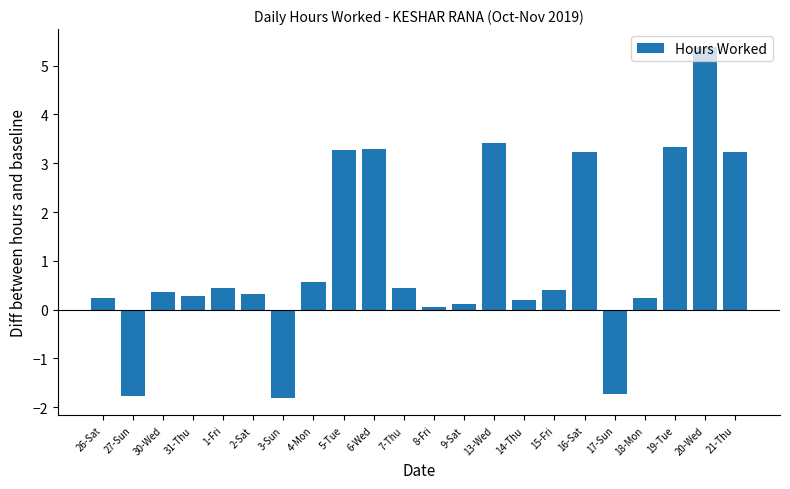

What is the difference between the values at 7-Thu and 13-Wed?

3.0